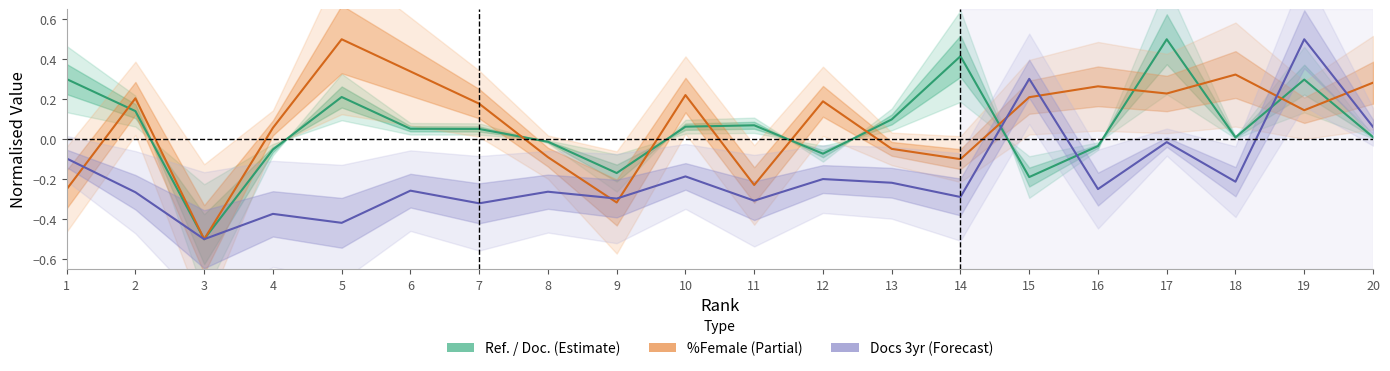

What is the value of the %Female (Partial) point at the 7th from the left?

0.2